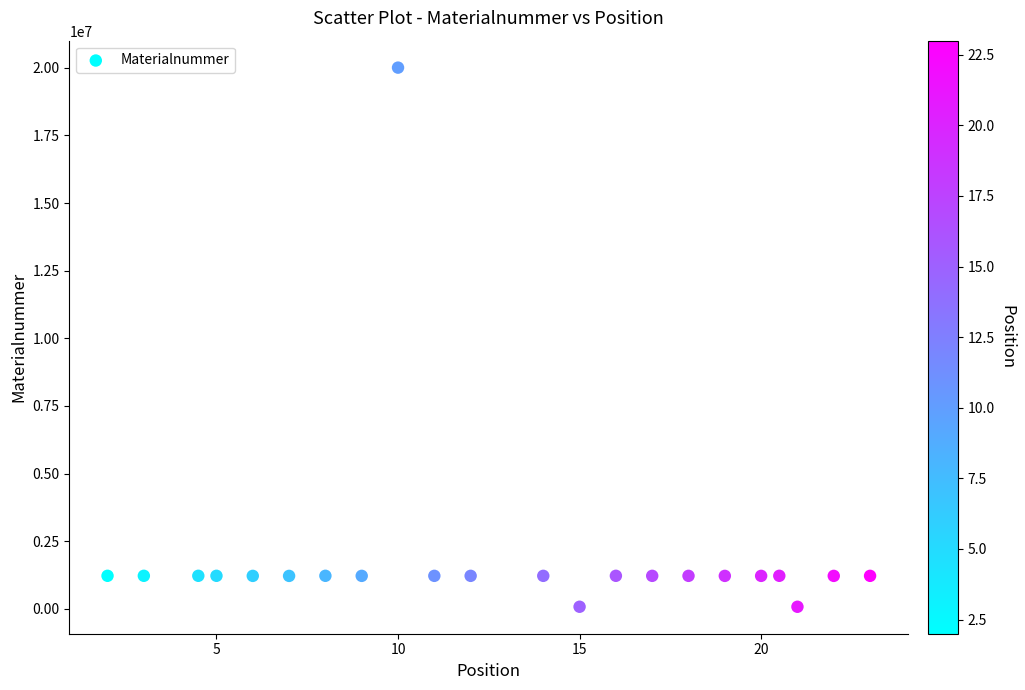

What is the range of Y values (max minus min)?

19921874